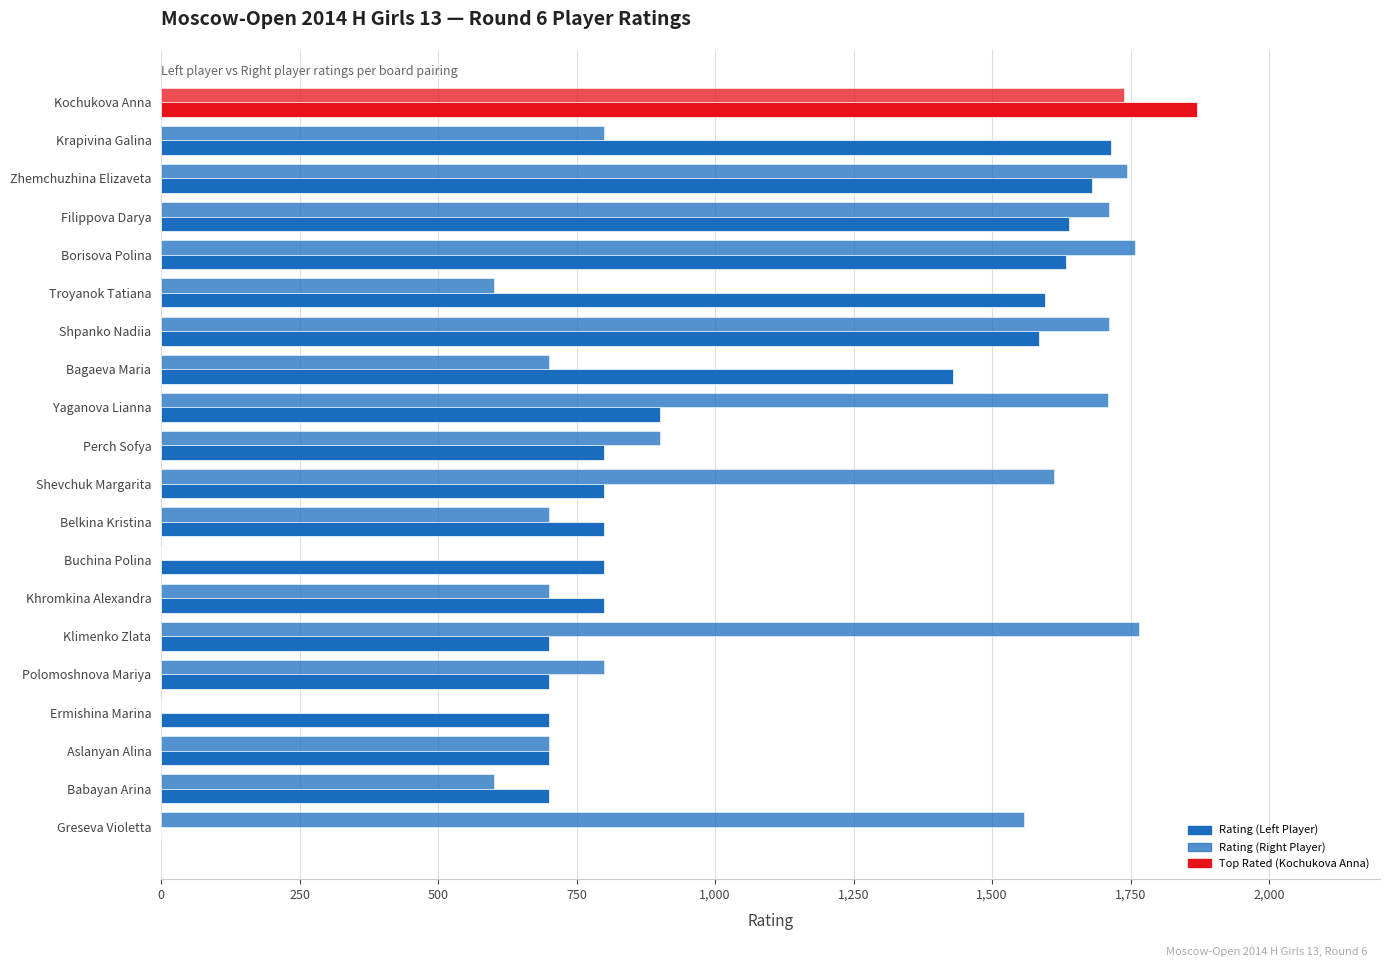

How many positive values does the Rating (Left Player) series have?

19